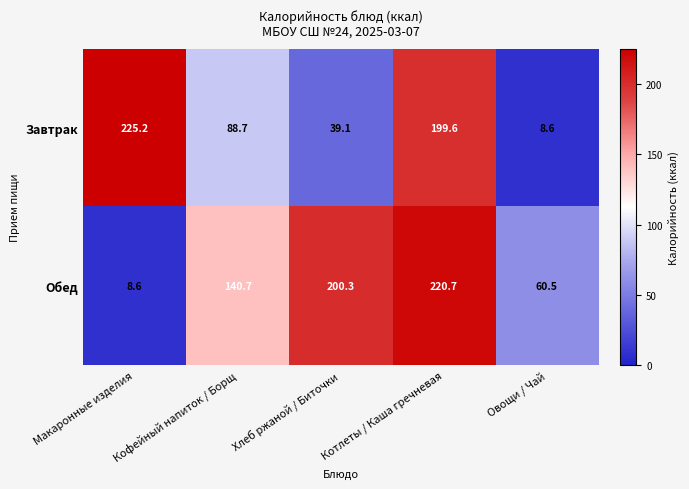

List the series in order of their overall mean, highest first.

Обед, Завтрак